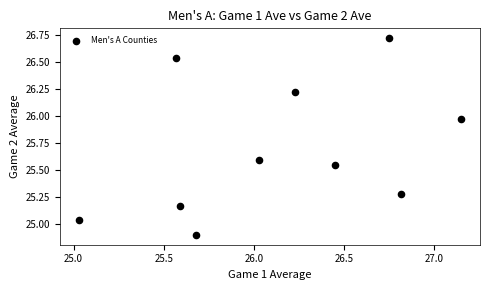

What is the average Y value?

25.7